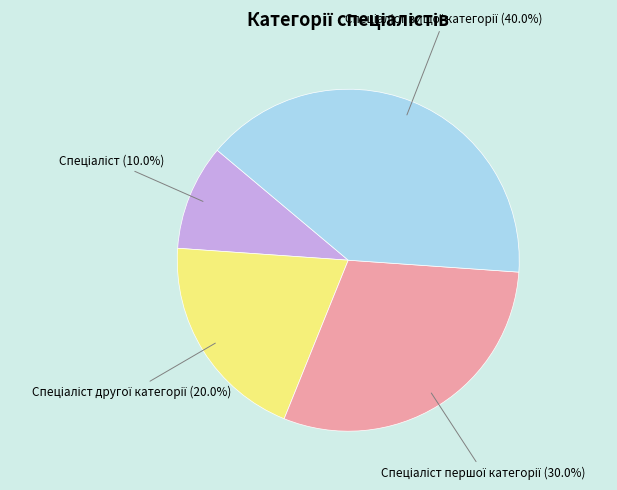

Is there any slice that represents more than half of the pie?

No